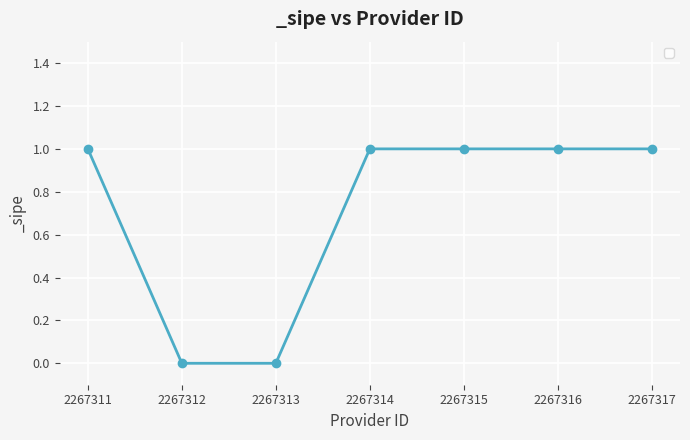

How many data points does each series have?

7